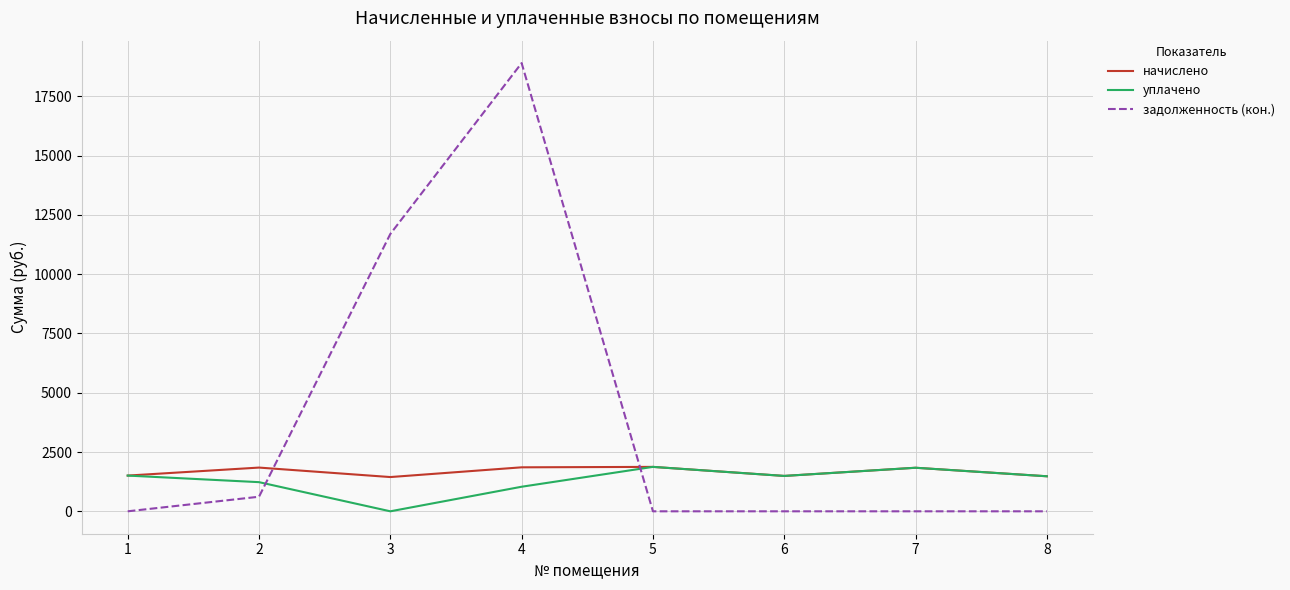

How many interior local peaks does the уплачено series have?

2